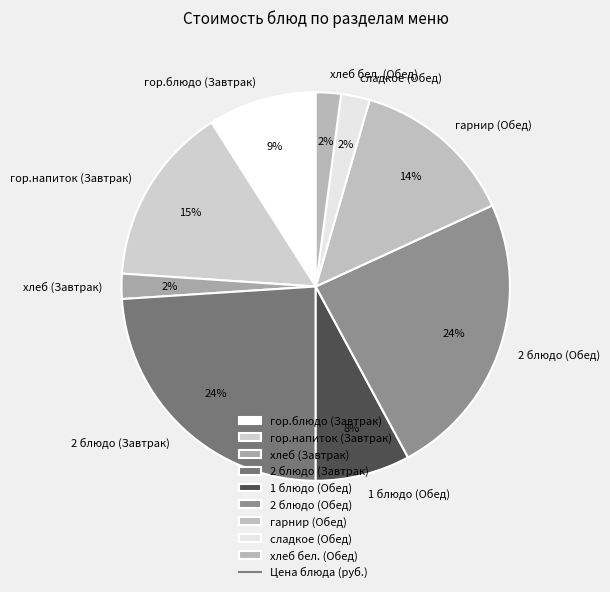

Between гор.блюдо (Завтрак) and 2 блюдо (Завтрак), which is larger?

2 блюдо (Завтрак)